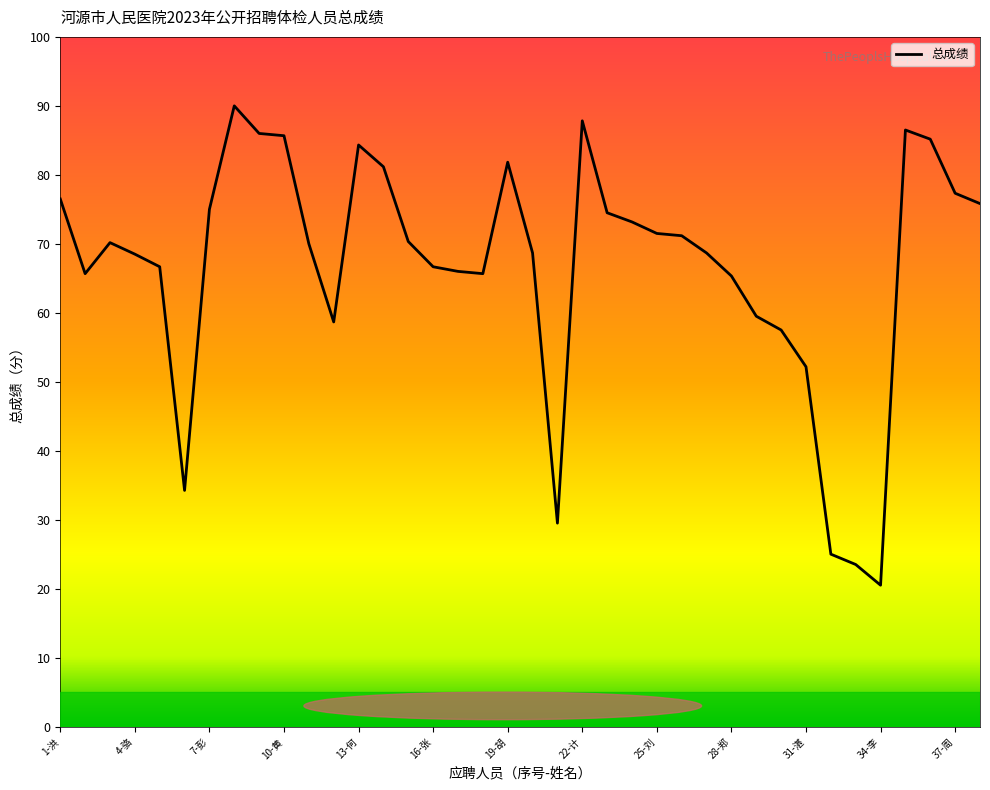

What is the sum of all values?

2536.4